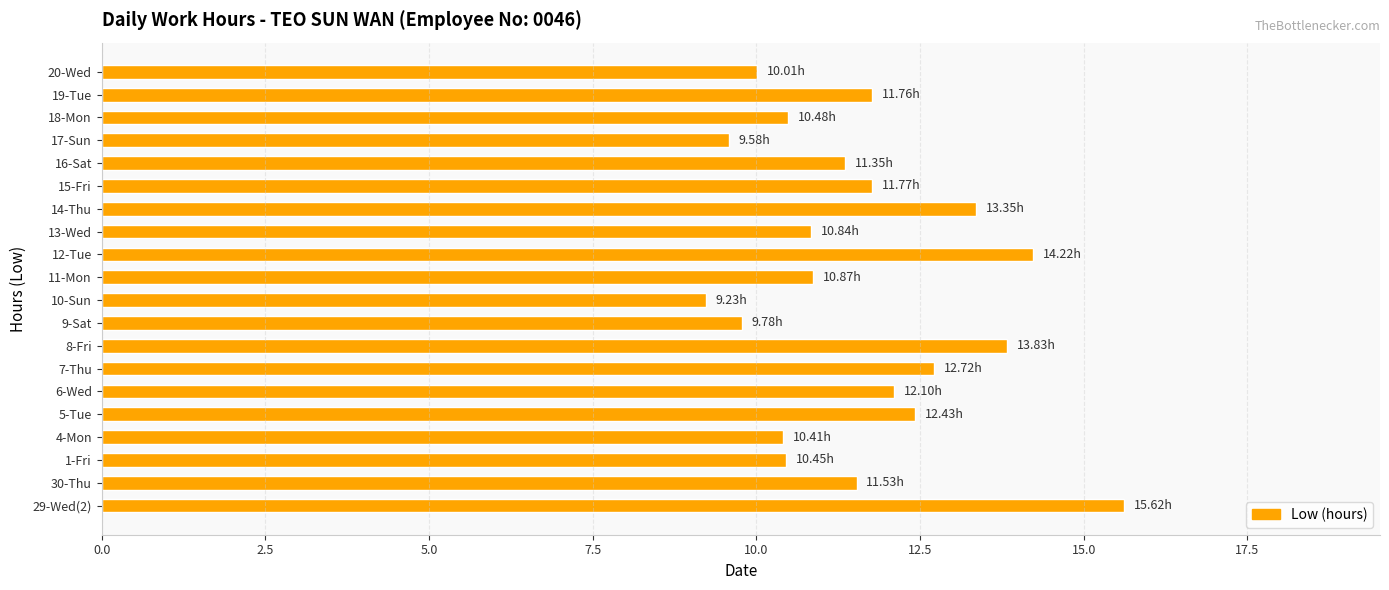

What is the maximum value shown in the chart?

15.6